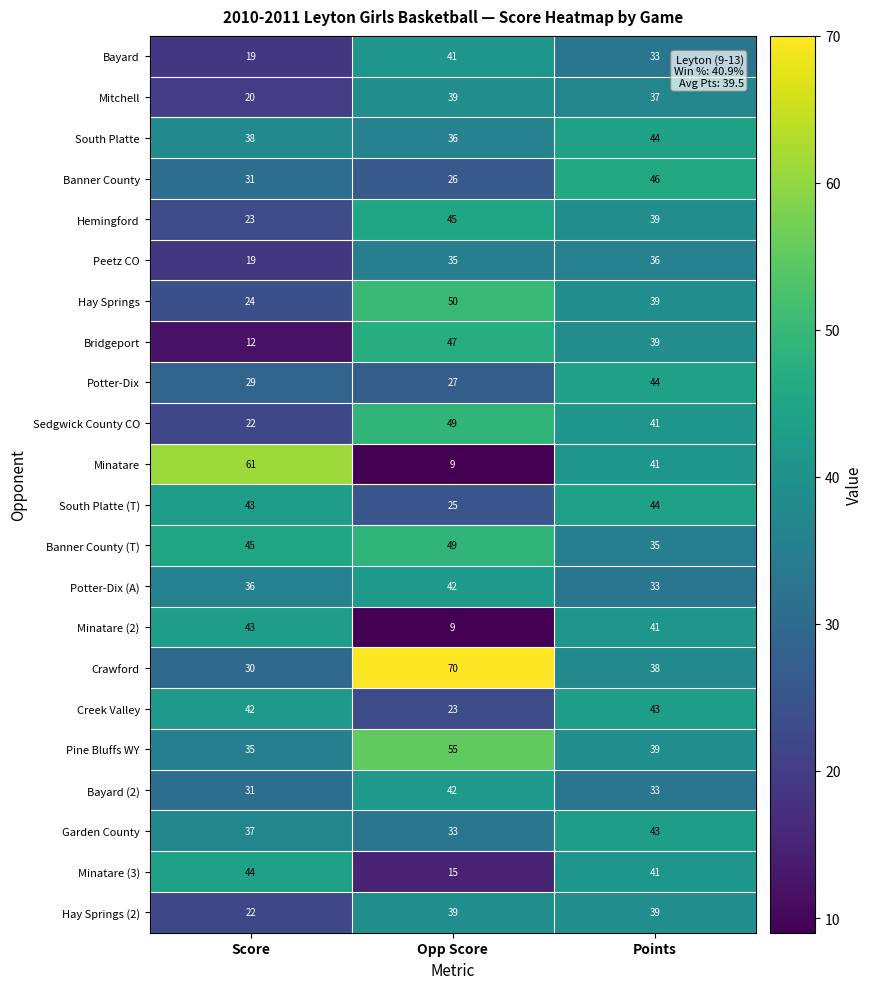

List the labels in order of Mitchell value, smallest first.

Score, Points, Opp Score